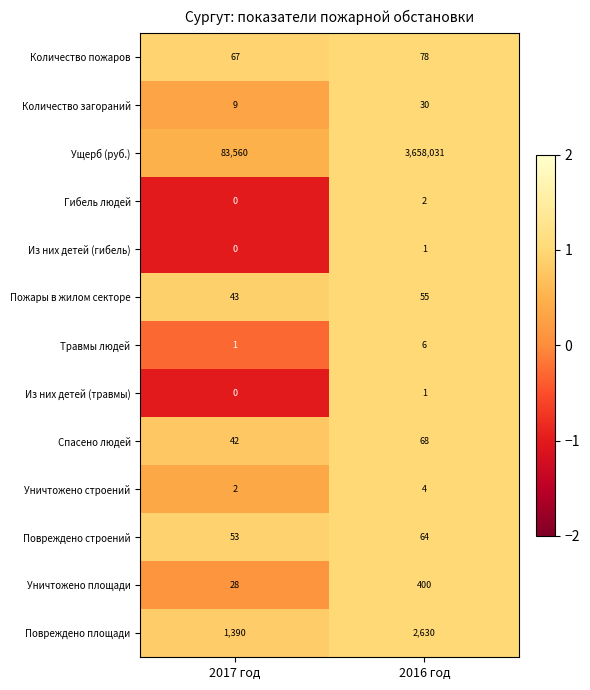

What is the sum of the Количество пожаров values at 2017 год and 2016 год?

145